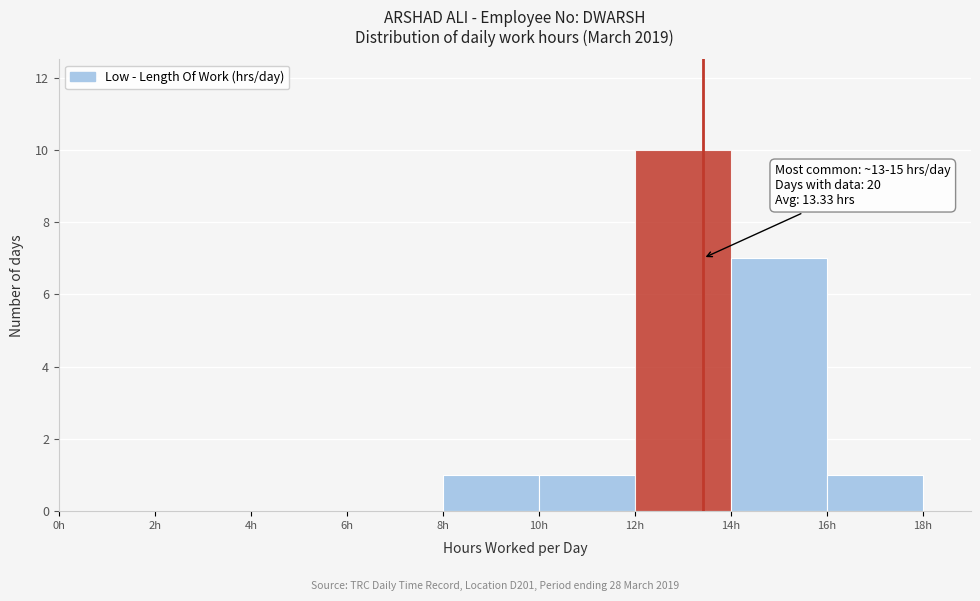

Over which range of the x-axis is the bar tallest?

12 to 14